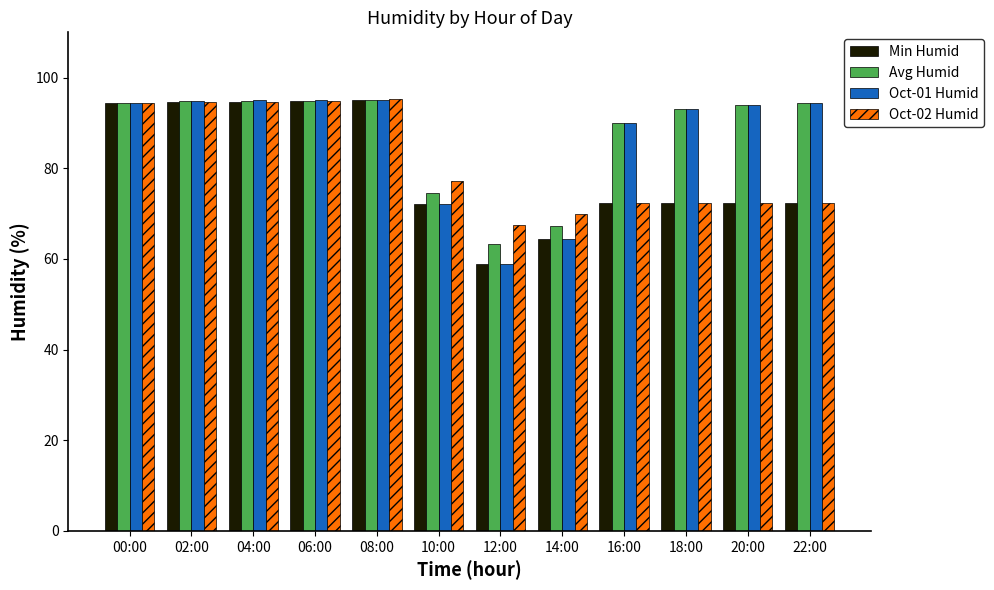

How many data points does each series have?

12